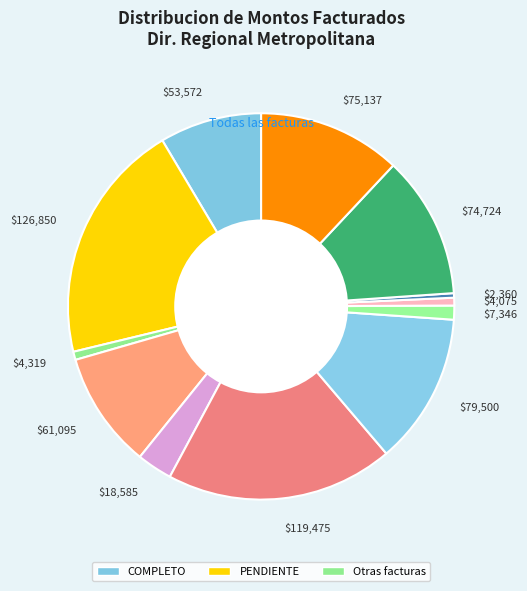

The $79,500 slice represents 13% of the pie. True or false?

True